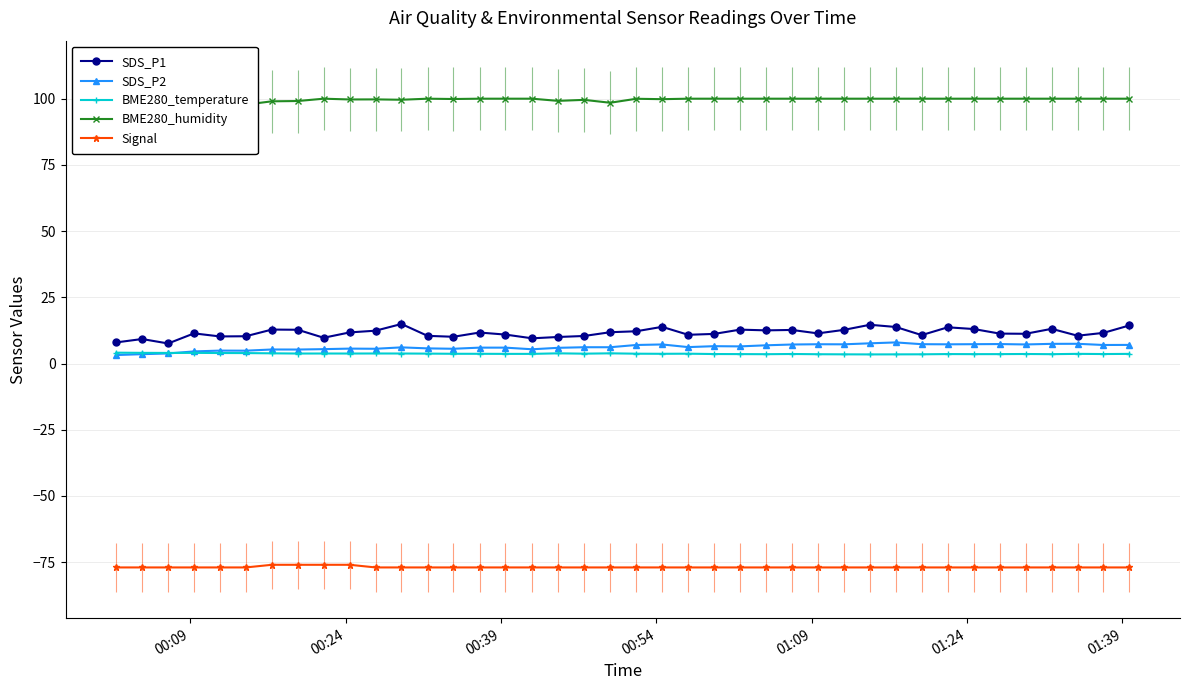

Does the chart have visible grid lines?

Yes